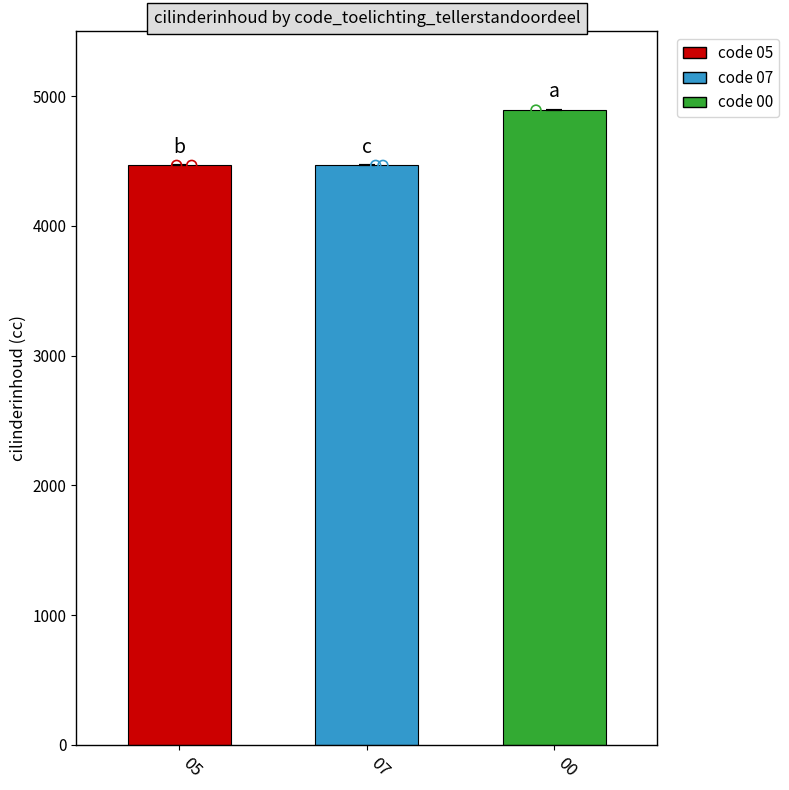

At how many categories does at least one series exceed 3719?

3